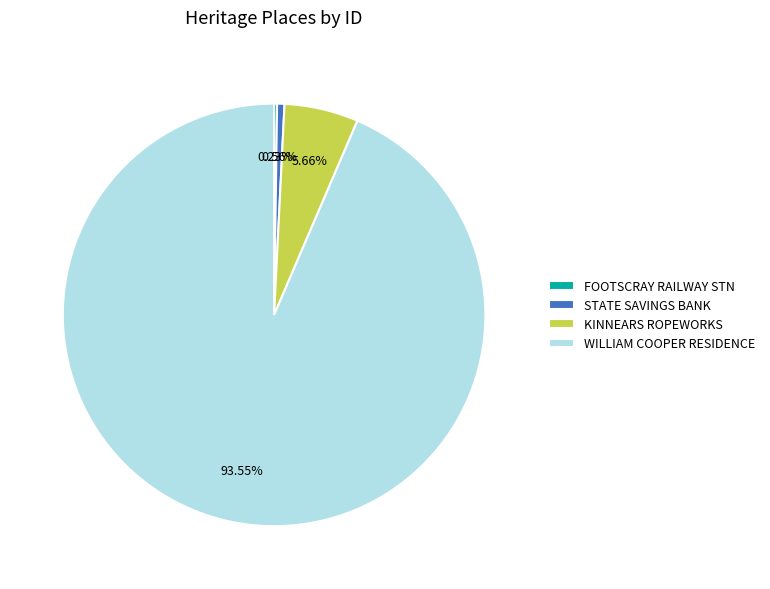

Does WILLIAM COOPER RESIDENCE account for over 50% of the chart?

Yes